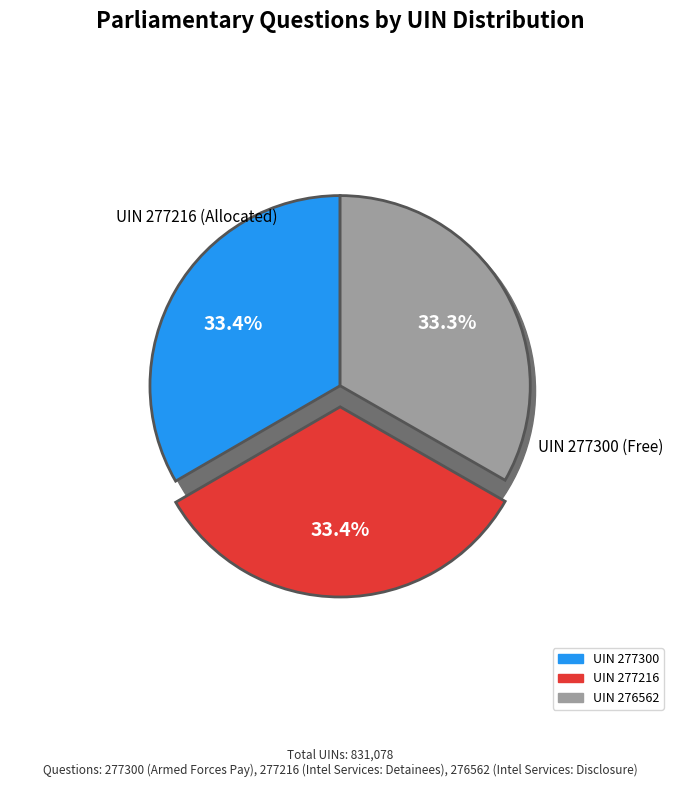

What is the change in value from UIN 277300 to UIN 277216?

-84